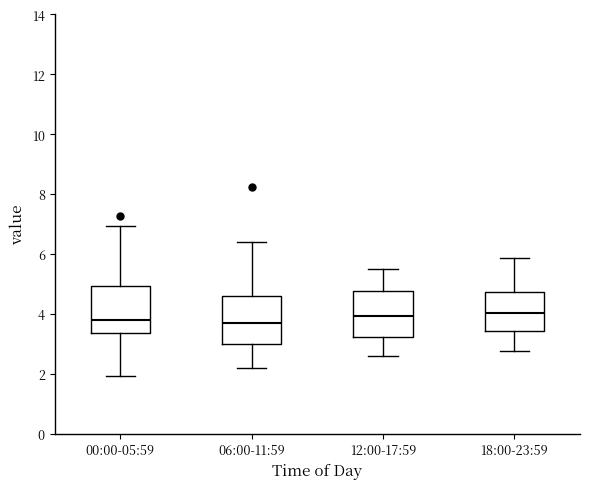

Reading left to right, read every box against the y-axis: the position of its median line, the range the box covers, and the ends of its whiskers. The values are not printed on the chart, so give them approximately, as read against the axis.

00:00-05:59: median 3.8, box 3.4 to 5.0, whiskers 2.0 to 7.0
06:00-11:59: median 3.8, box 3.0 to 4.6, whiskers 2.2 to 6.4
12:00-17:59: median 4.0, box 3.2 to 4.8, whiskers 2.6 to 5.6
18:00-23:59: median 4.0, box 3.4 to 4.8, whiskers 2.8 to 5.8